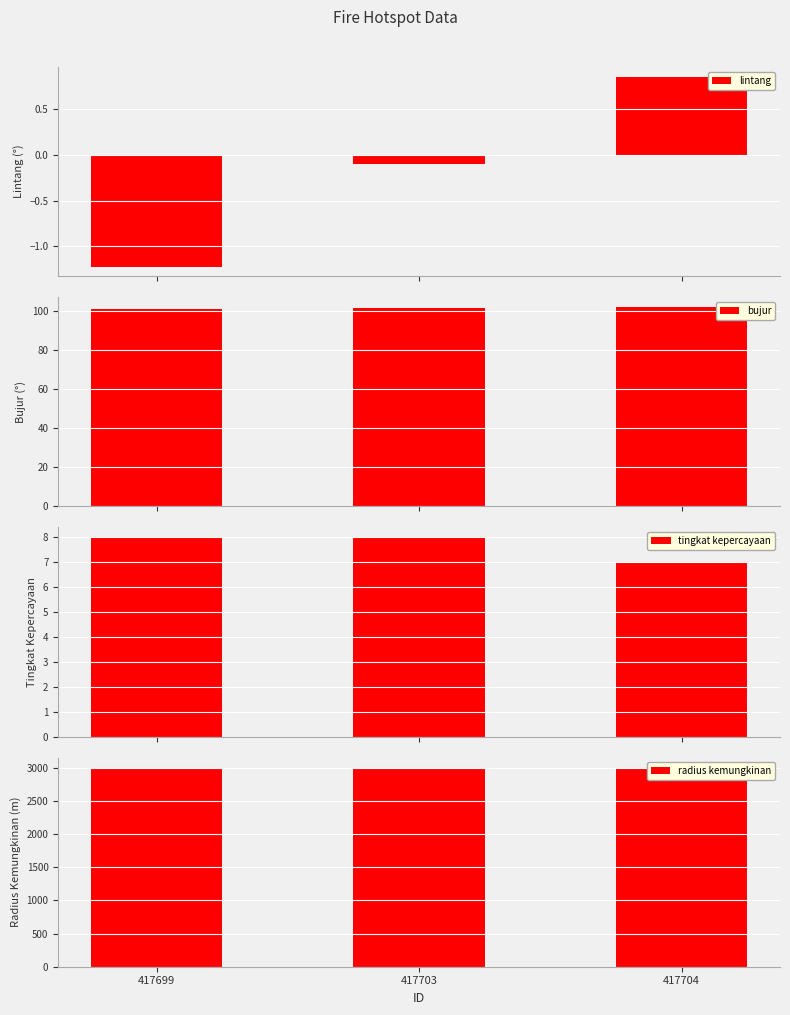

How many bars are there in each group?

4